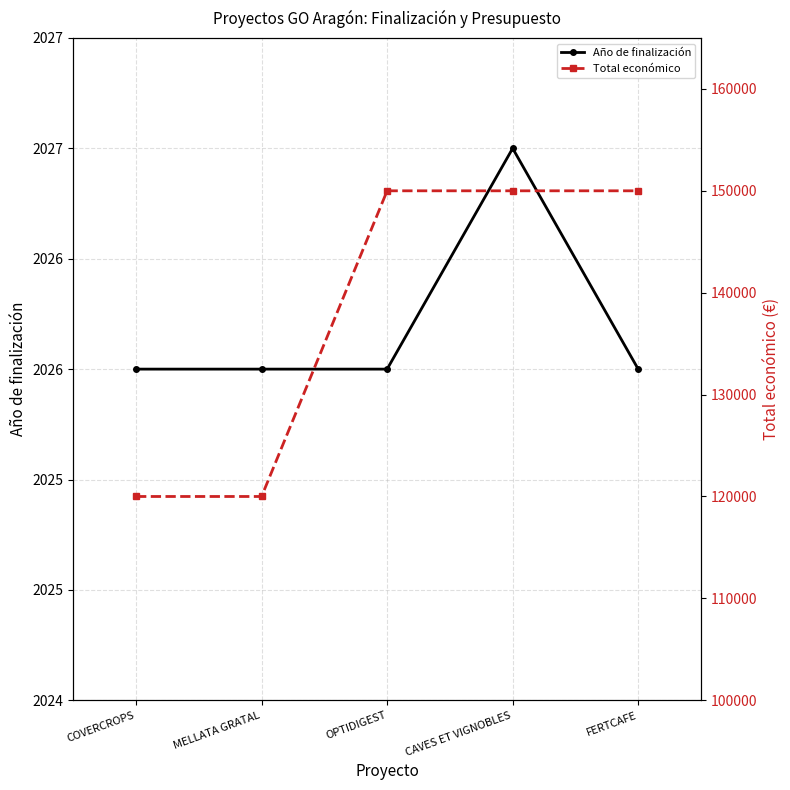

What position from the left is COVERCROPS?

1